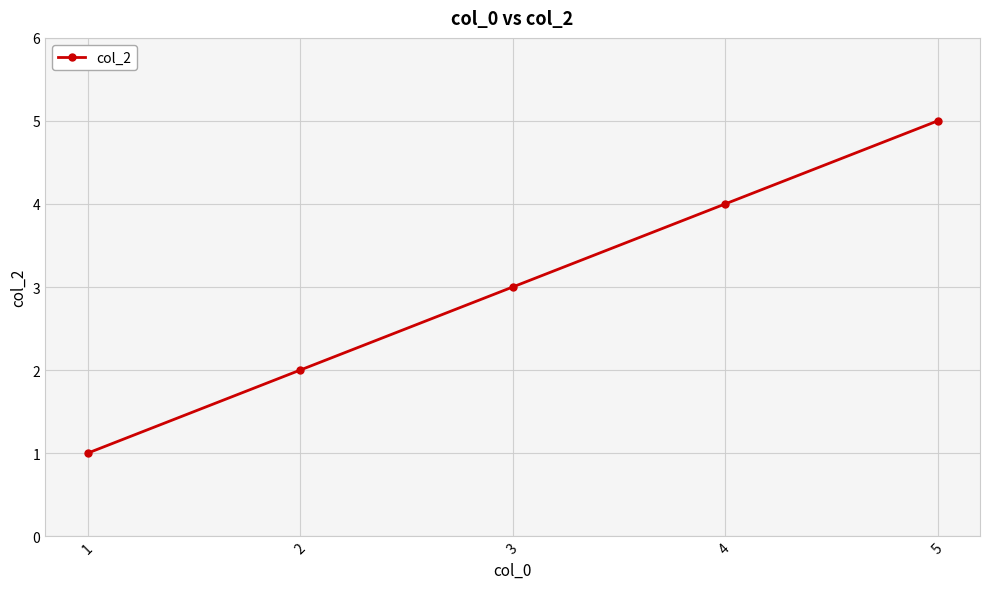

True or false: the data shows 2 at 2.

True